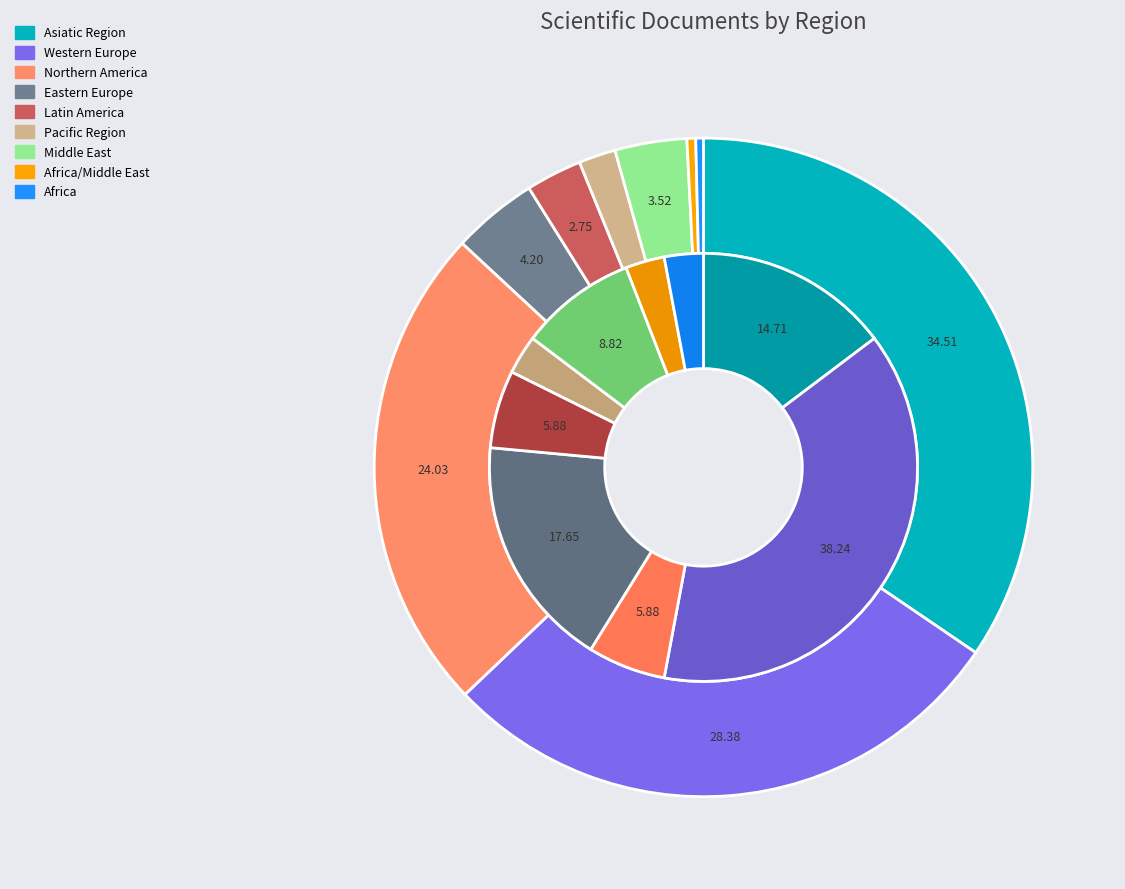

Count the number of slices in the pie.

9